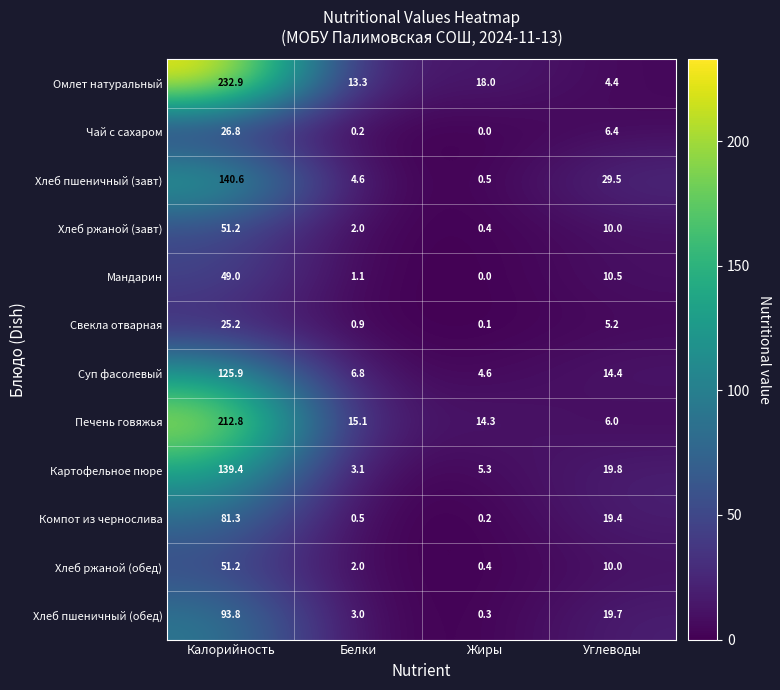

What is the difference between the maximum and minimum values in the Картофельное пюре series?

136.3